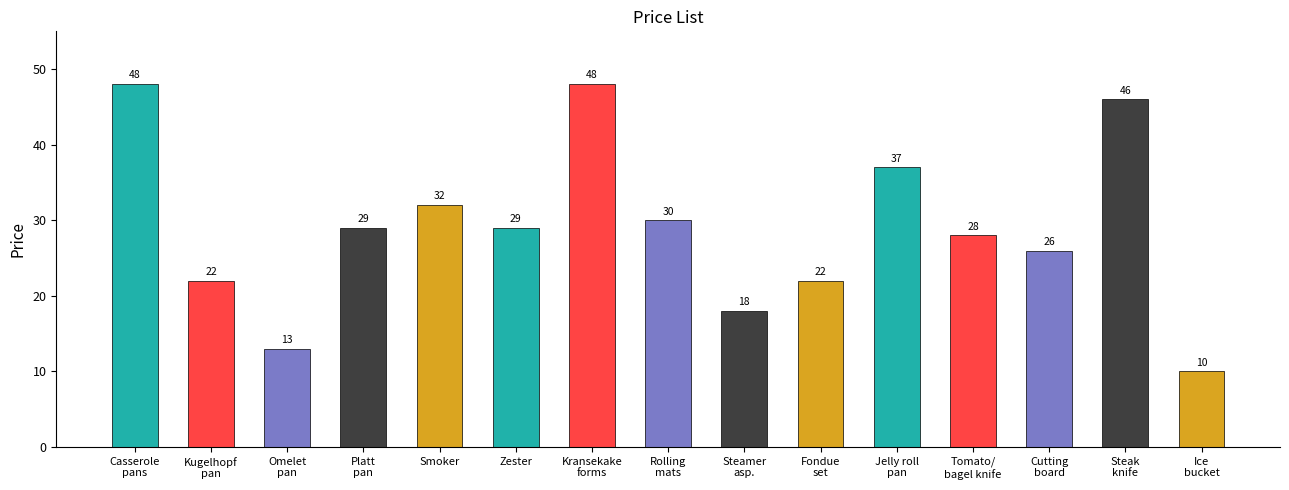

What is the change in value from Zester to Ice
bucket?

-19